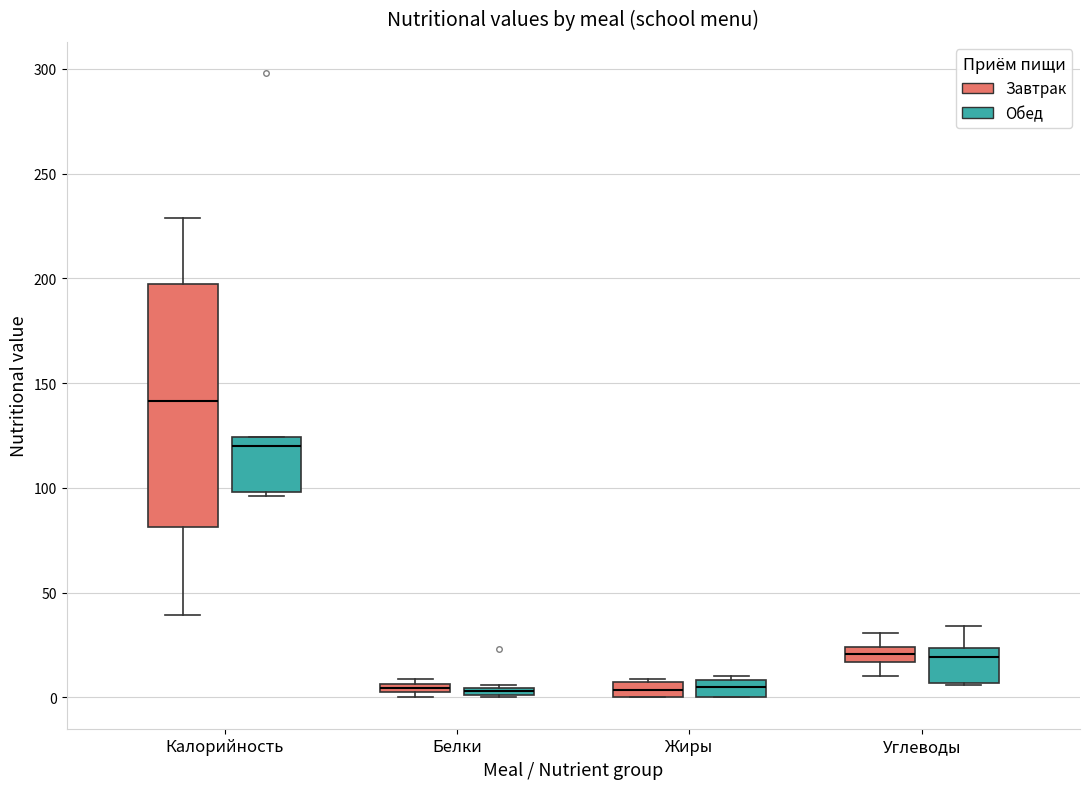

Which box is the tallest, from its lower edge to its upper edge?

Калорийность (Завтрак)